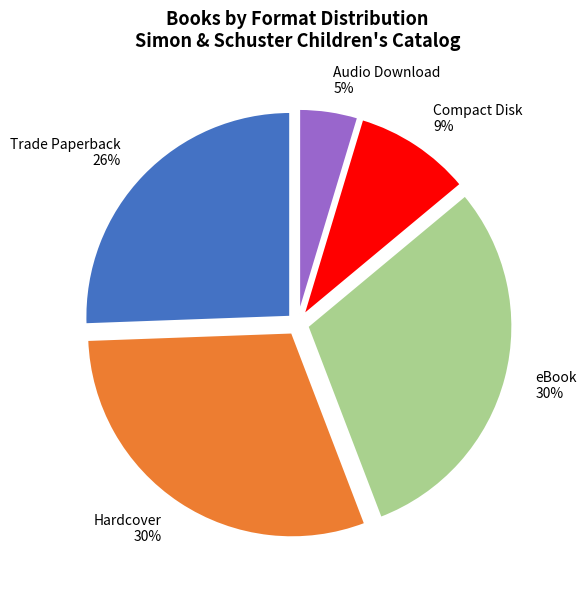

Which category has the smallest portion of the pie?

Audio Download